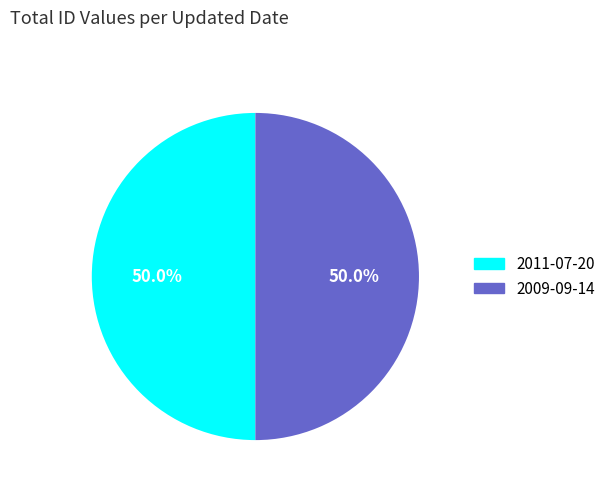

Approximately how many times larger is the value at 2009-09-14 compared to 2011-07-20?

1.0